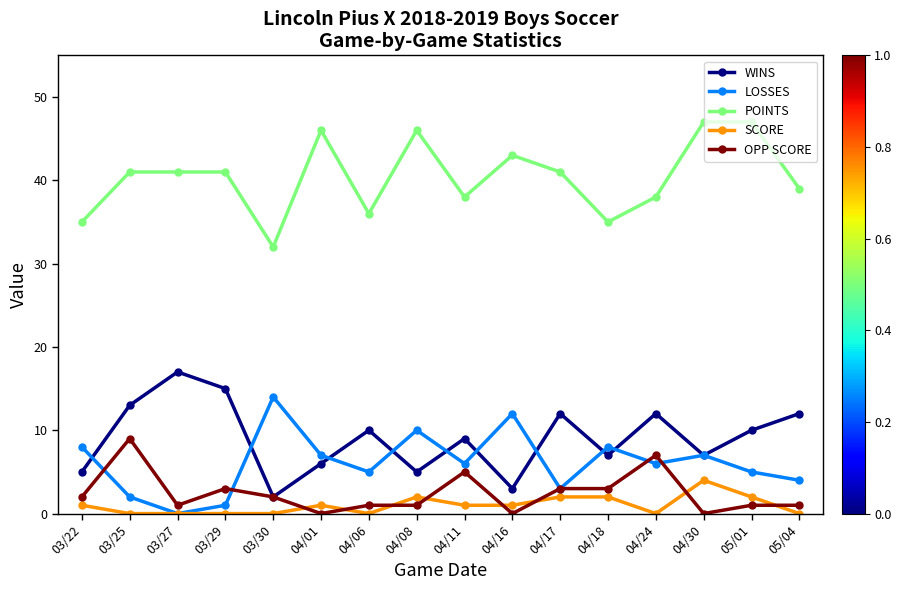

Reading left to right, transcribe all the data shown in this chart.

WINS: 5	13	17	15	2	6	10	5	9	3	12	7	12	7	10	12
LOSSES: 8	2	0	1	14	7	5	10	6	12	3	8	6	7	5	4
POINTS: 35	41	41	41	32	46	36	46	38	43	41	35	38	47	47	39
SCORE: 1	0	0	0	0	1	0	2	1	1	2	2	0	4	2	0
OPP SCORE: 2	9	1	3	2	0	1	1	5	0	3	3	7	0	1	1